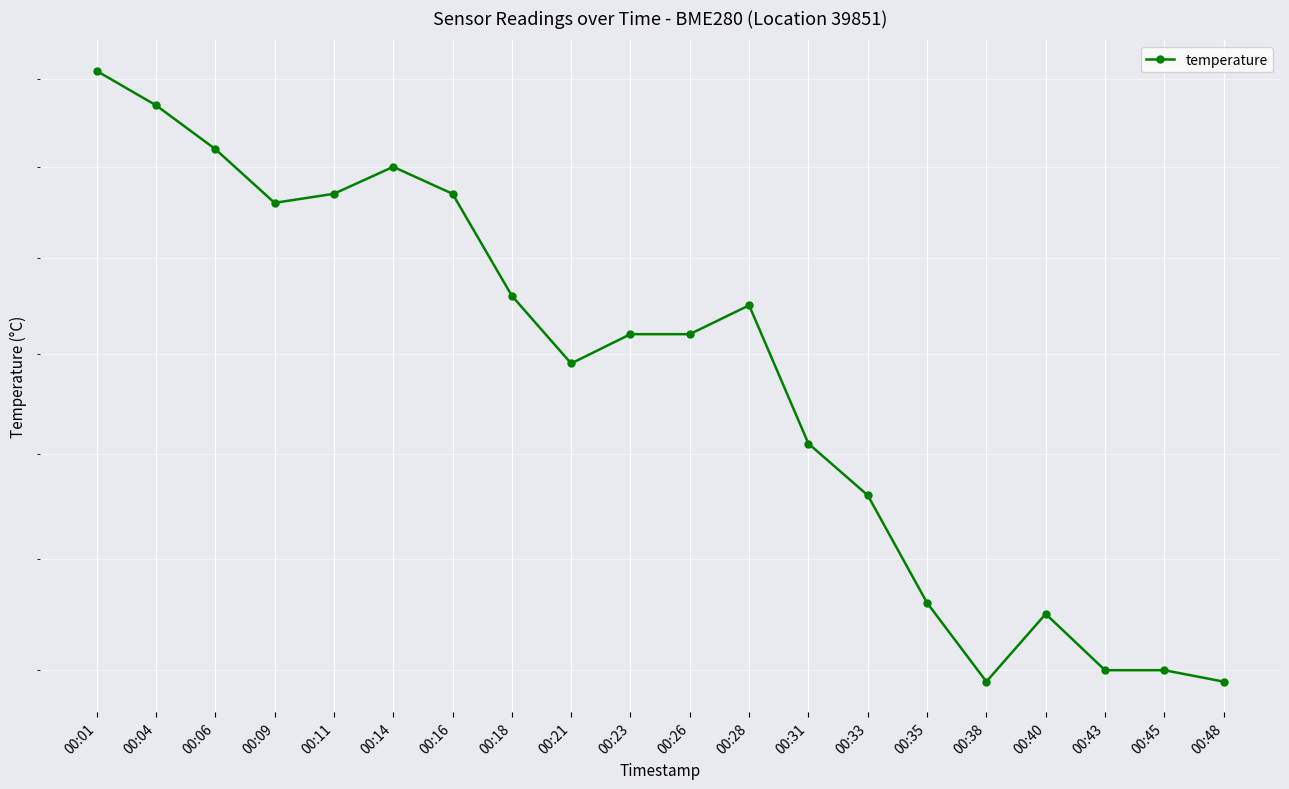

The value at 00:35 is 0.6. True or false?

False